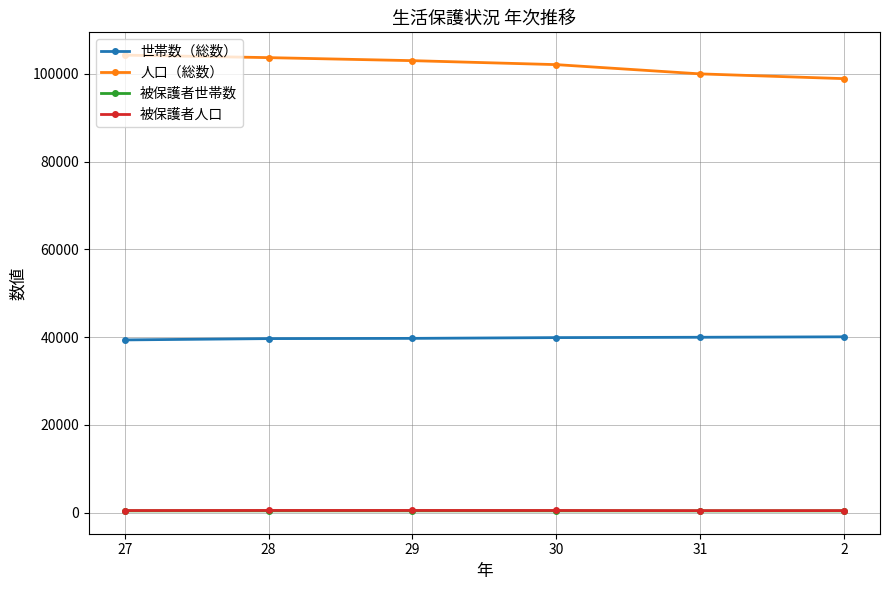

Which series has the largest total across all categories?

人口（総数）